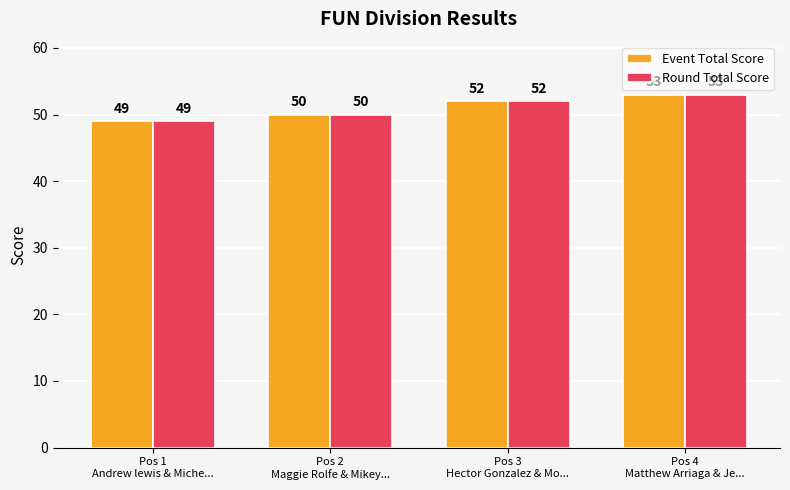

What is the label of the 4th bar from the left?

Pos 4
Matthew Arriaga & Je...